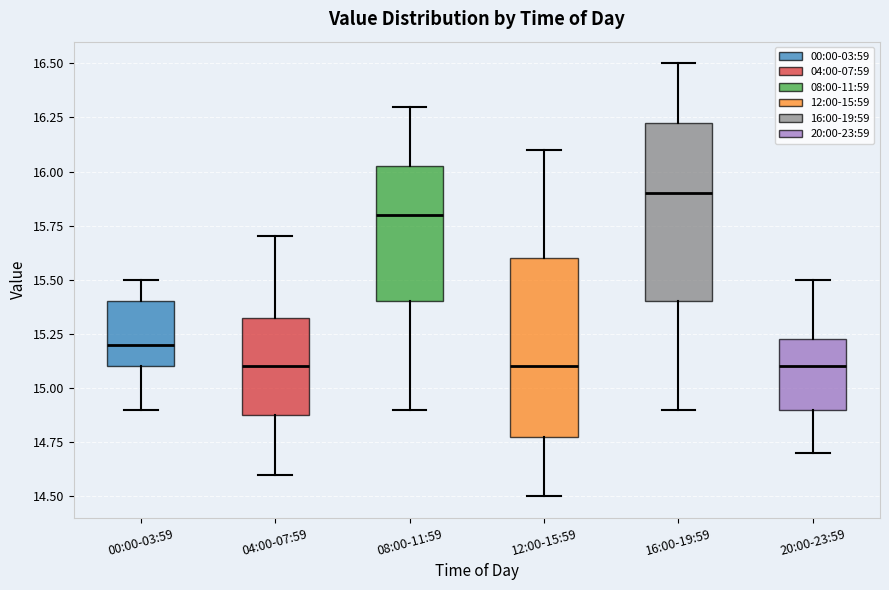

Reading left to right, transcribe this box plot: for each box, give where its median line is, the range the box spans, and where its two whiskers end, as read against the y-axis. The values are not printed on the chart, so give them approximately, as read against the axis.

00:00-03:59: median 15.20, box 15.10 to 15.40, whiskers 14.90 to 15.50
04:00-07:59: median 15.10, box 14.90 to 15.35, whiskers 14.60 to 15.70
08:00-11:59: median 15.80, box 15.40 to 16.05, whiskers 14.90 to 16.30
12:00-15:59: median 15.10, box 14.80 to 15.60, whiskers 14.50 to 16.10
16:00-19:59: median 15.90, box 15.40 to 16.25, whiskers 14.90 to 16.50
20:00-23:59: median 15.10, box 14.90 to 15.25, whiskers 14.70 to 15.50